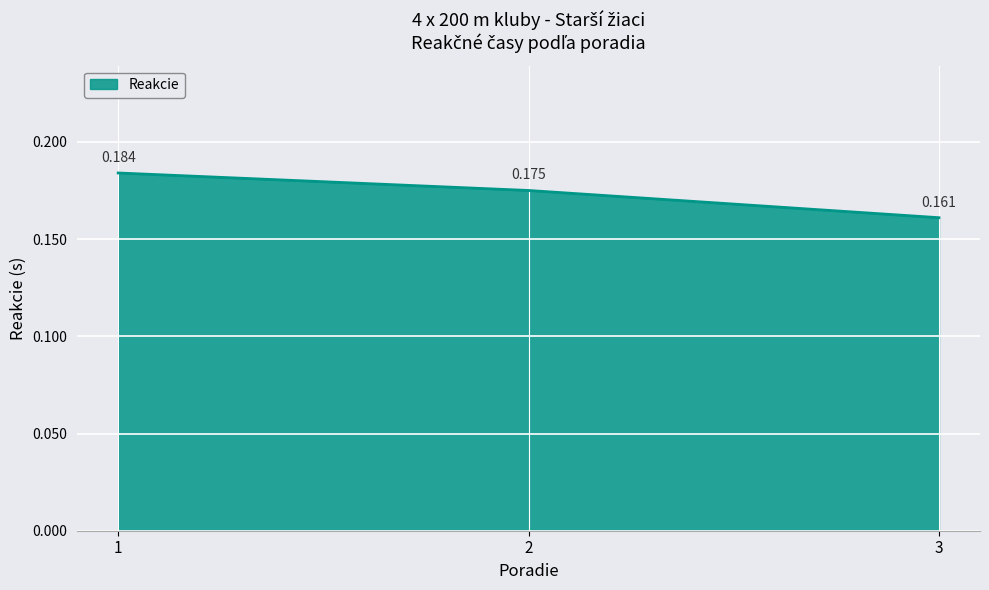

How many distinct data groups are displayed?

1